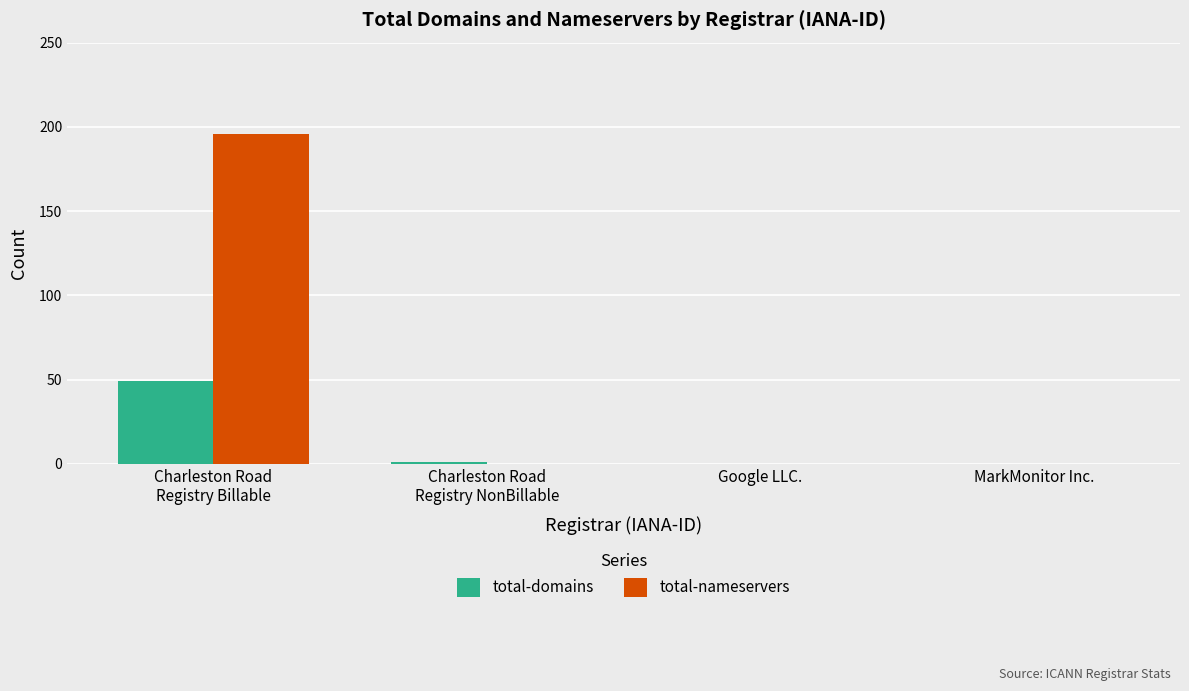

What is the sum of all total-nameservers values?

196